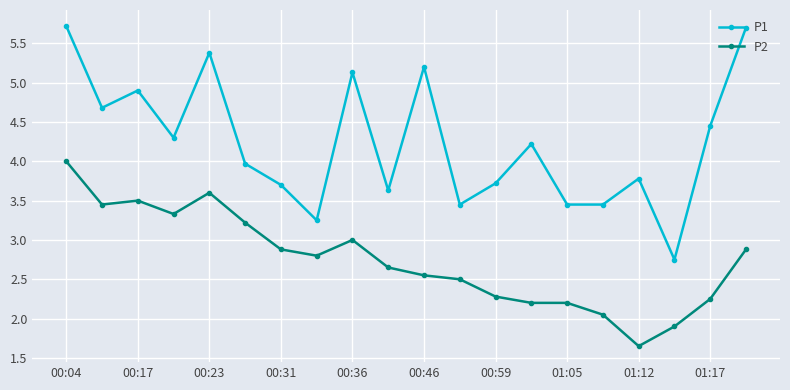

Which series has the largest total across all categories?

P1